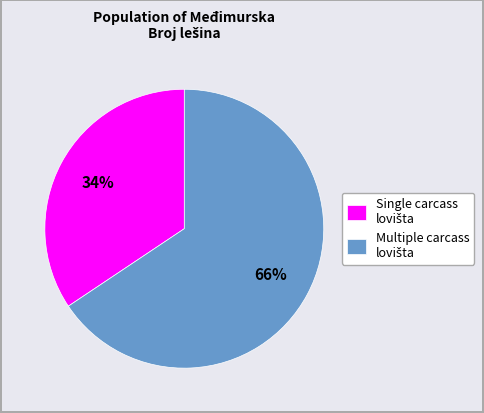

To the nearest percent, what is the average slice percentage?

50%